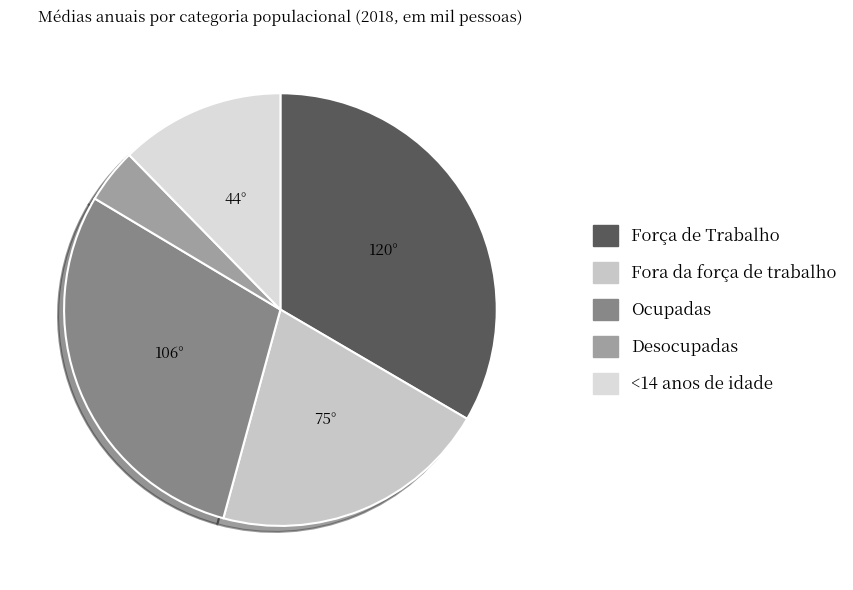

What is the smallest slice in the pie chart?

Desocupadas